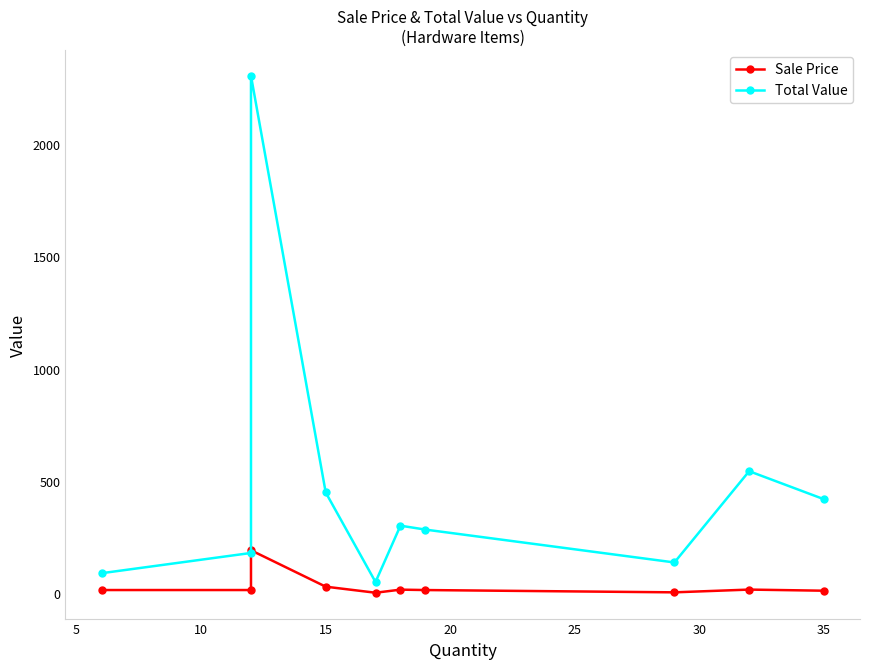

Does the chart have visible grid lines?

No